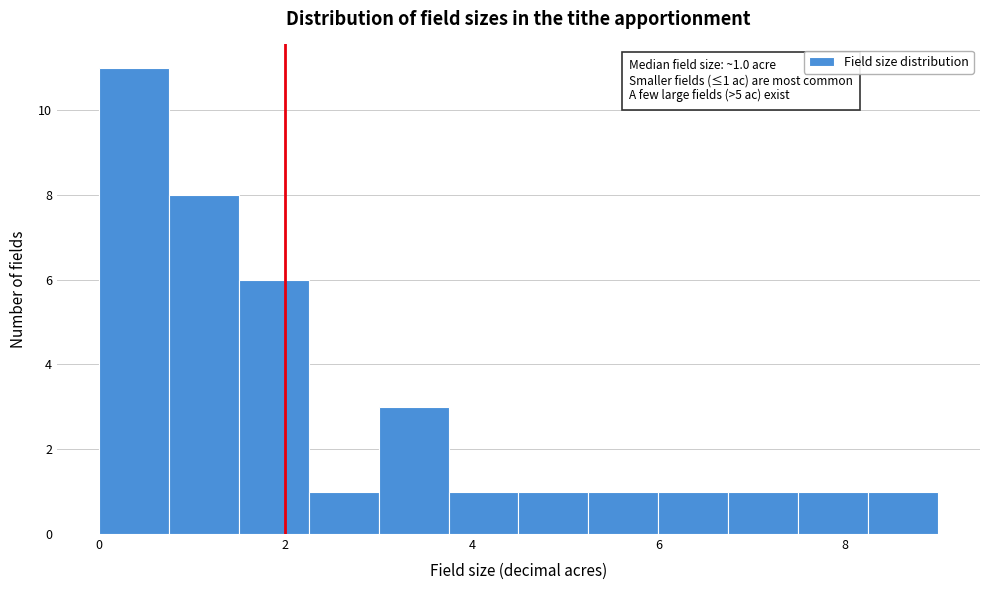

Around what value on the x-axis is the tallest bar? Give the approximate position of its centre, as read against the axis.

0.4